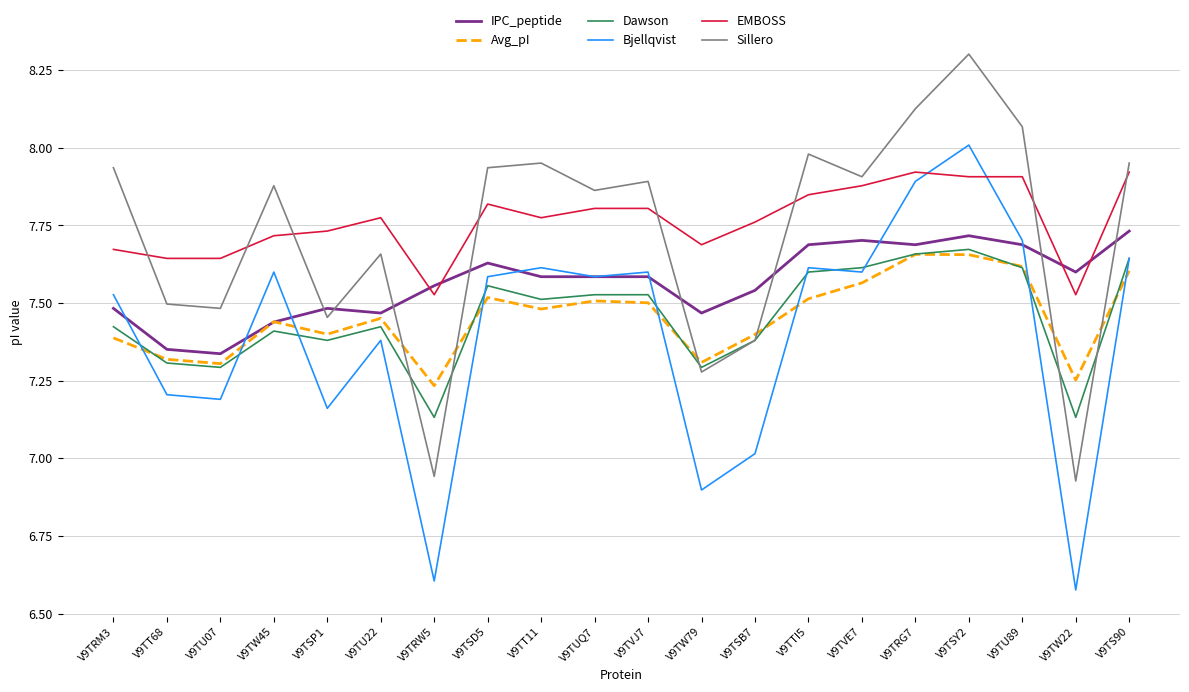

What is the maximum value shown in the chart?

8.3